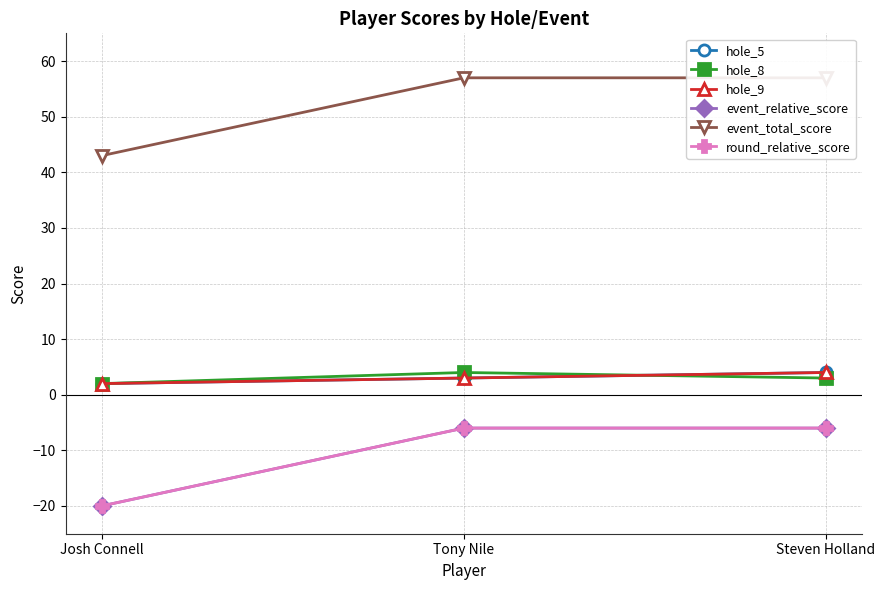

How many lines are shown in the chart?

6